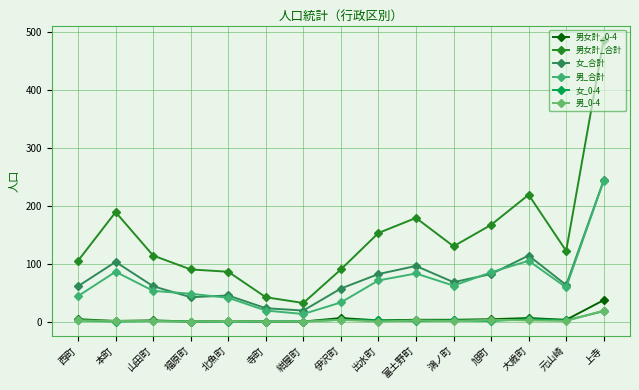

True or false: 男_合計 and 女_0-4 intersect in this chart.

False